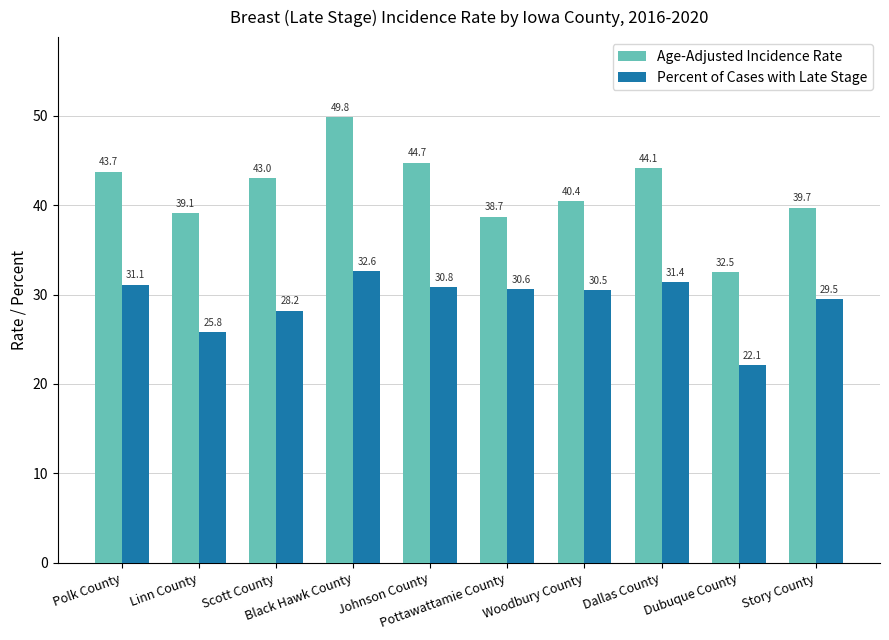

What is the sum of all Percent of Cases with Late Stage values?

292.6